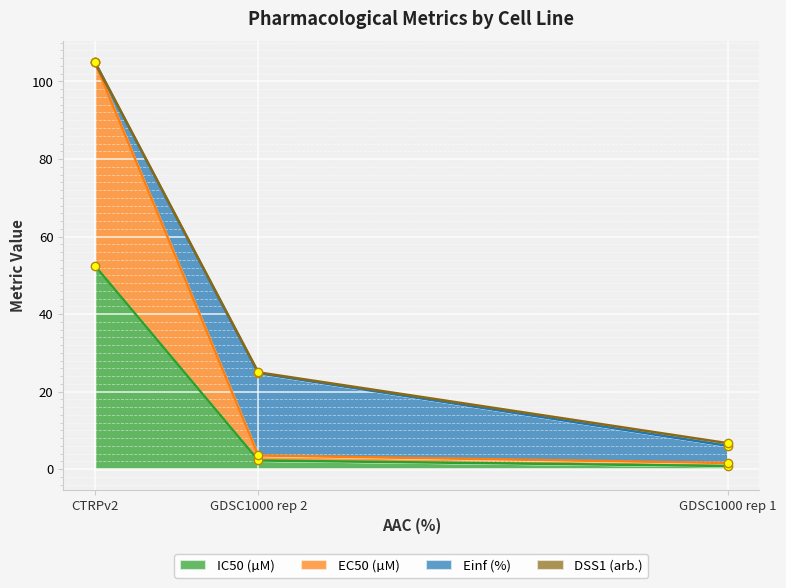

What is the maximum value for IC50 (µM)?

52.5